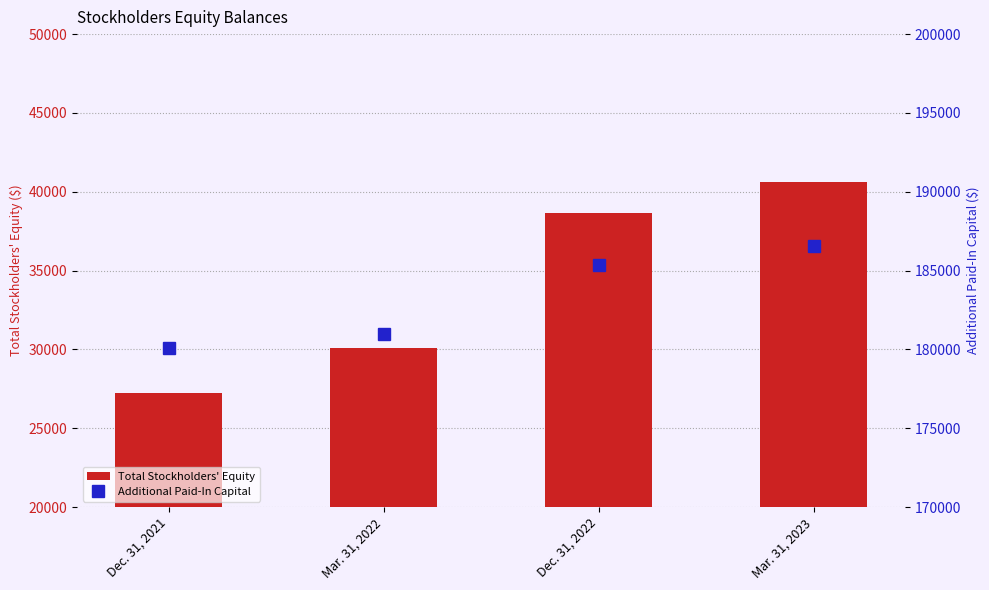

Is it true that Total Stockholders' Equity equals 16827 at Mar. 31, 2023?

False